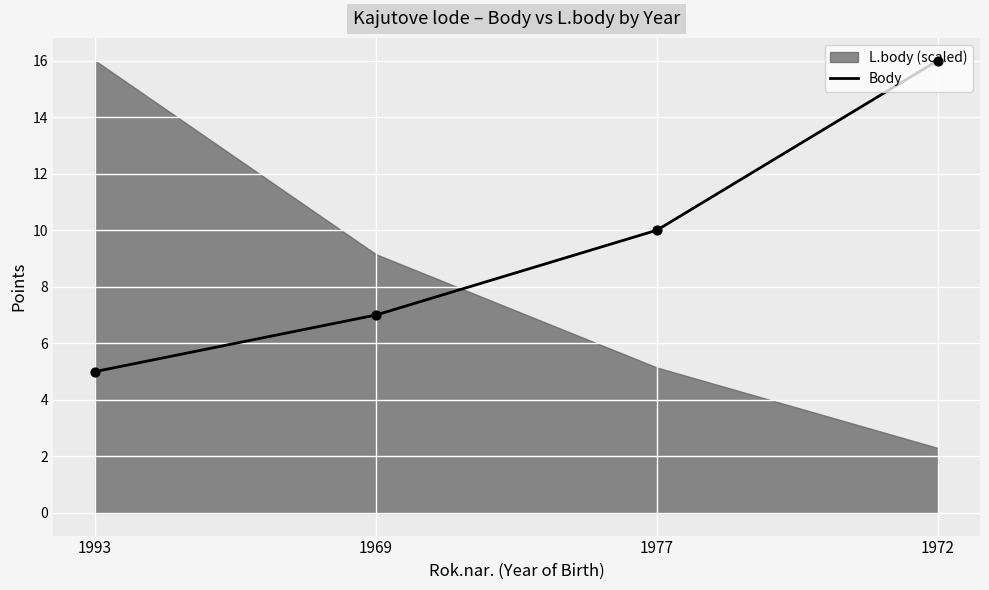

What is the change in value from 1993 to 1977?

+5